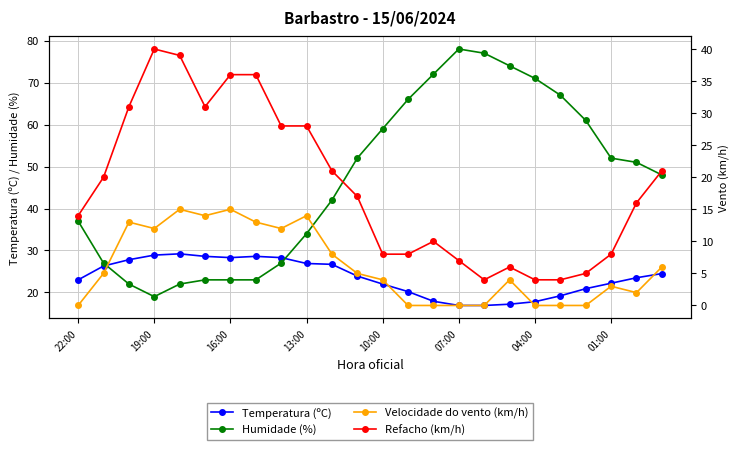

The value of Temperatura (ºC) at 19:00 is 28.9. True or false?

True